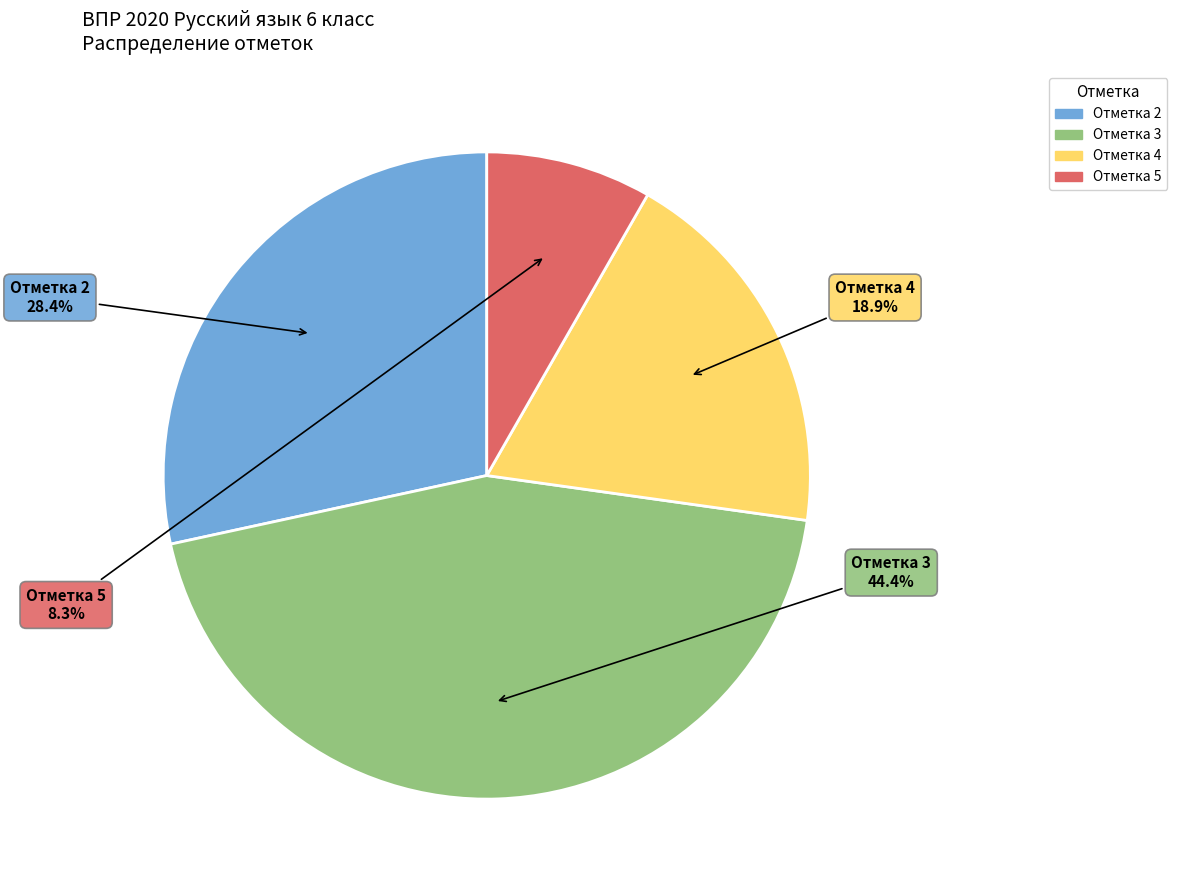

How many slices are in this pie chart?

4